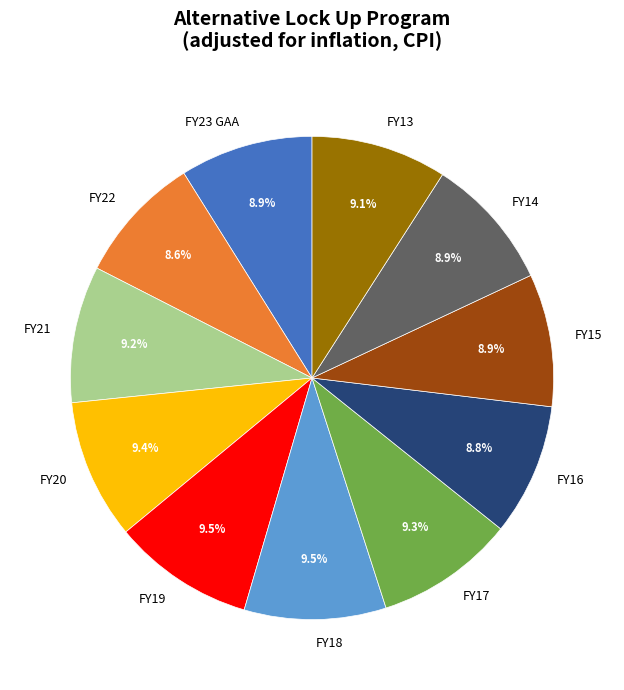

What is the ratio of the value at FY21 to the value at FY17?

1.0